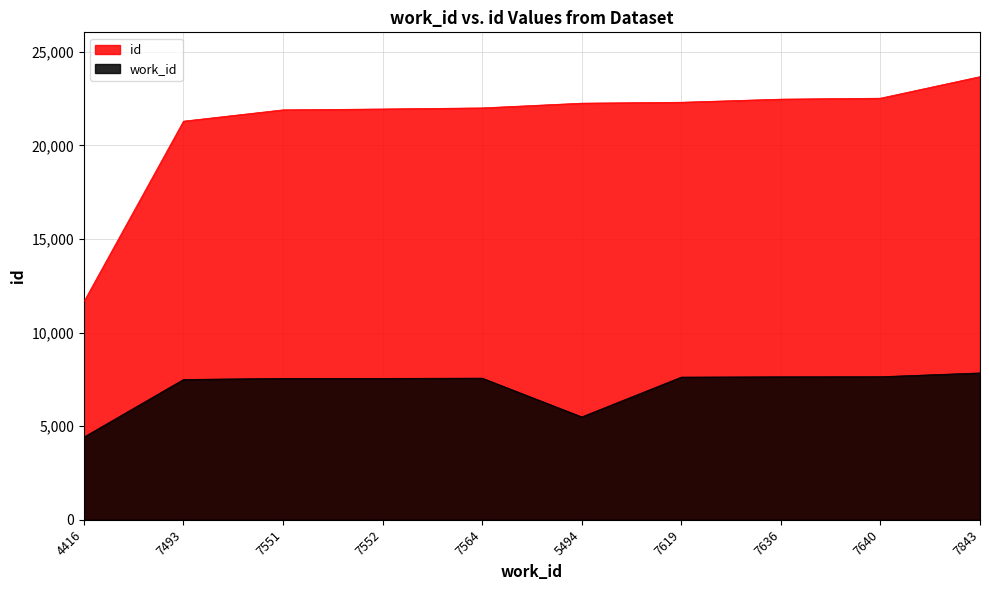

What position from the left is 7843?

10